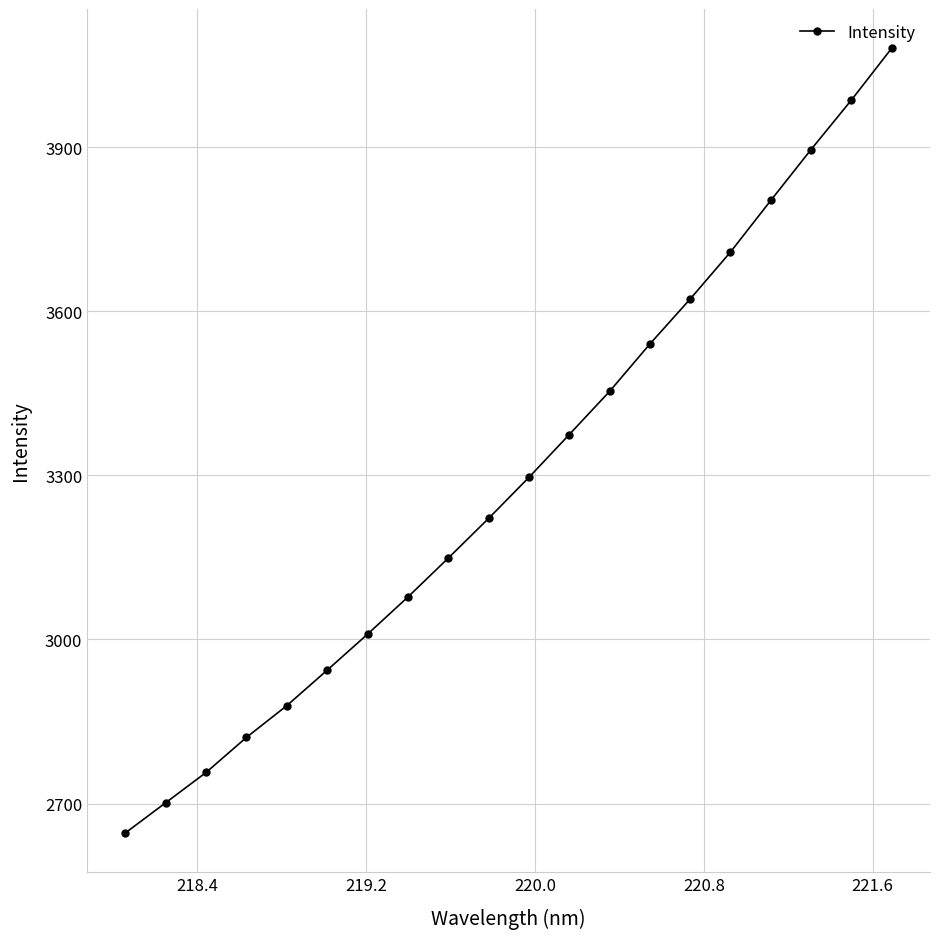

What is the greatest value displayed?

4080.9